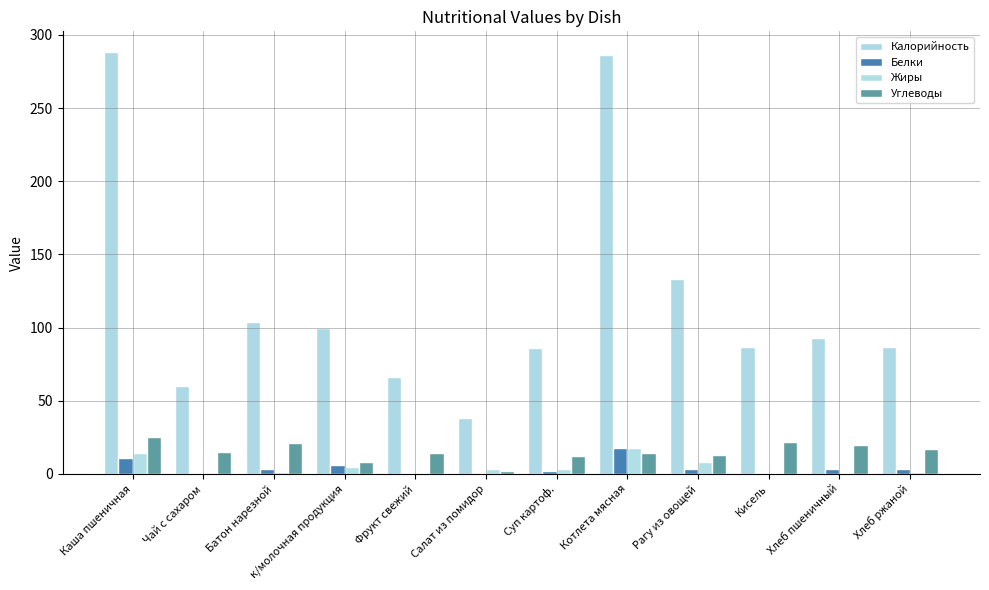

Reading right to left, list all the values displayed in this chart.

Калорийность: 87.0	93.0	87.0	133.0	286.0	86.0	38.0	66.0	100.0	104.0	60.0	288.0
Белки: 3.0	3.0	0.0	3.0	18.0	2.0	0.5	0.0	6.0	3.0	0.0	11.0
Жиры: 1.0	0.0	0.0	8.0	18.0	3.0	3.0	0.0	5.0	1.0	0.0	14.0
Углеводы: 17.0	20.0	22.0	13.0	14.0	12.0	2.0	14.0	8.0	21.0	15.0	25.0